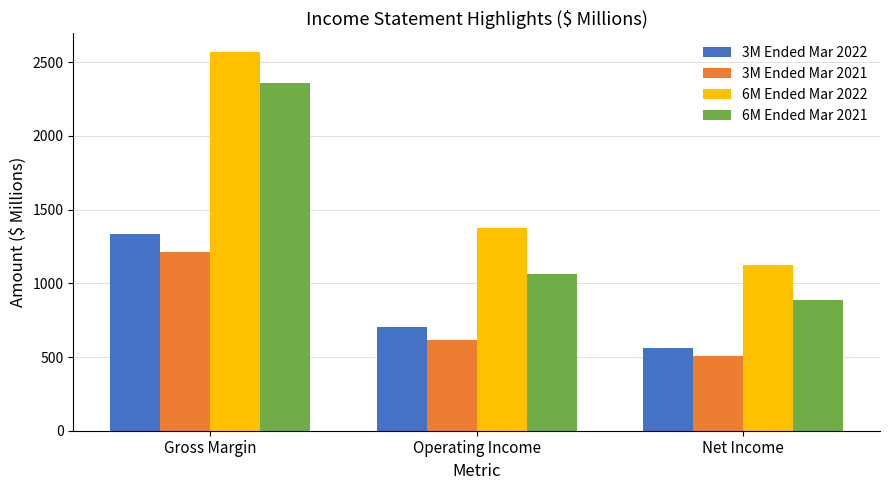

At which category does the chart reach its peak across all series?

Gross Margin